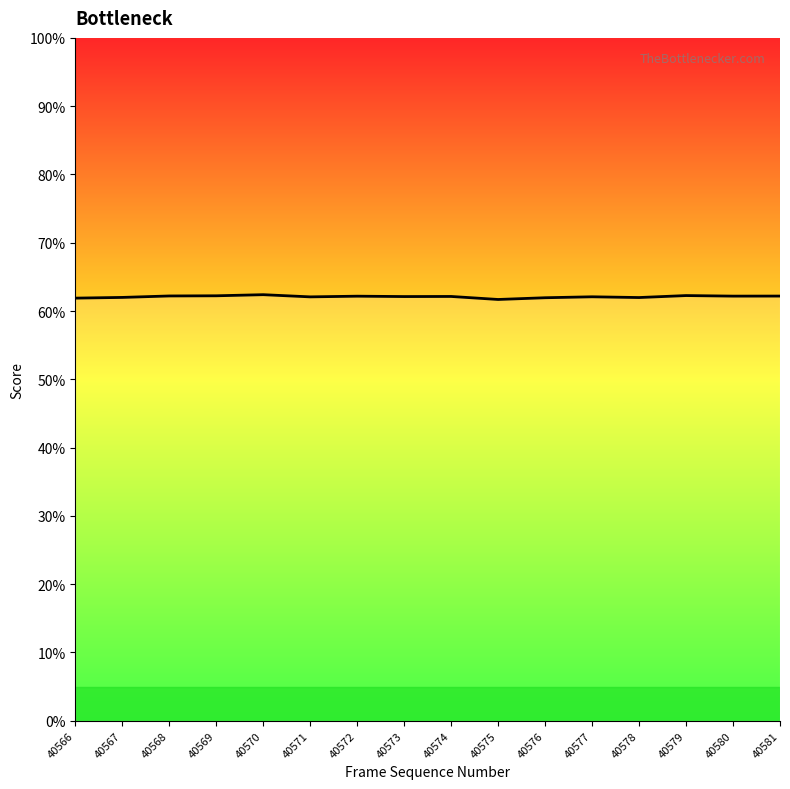

How many categories are shown in the chart?

16